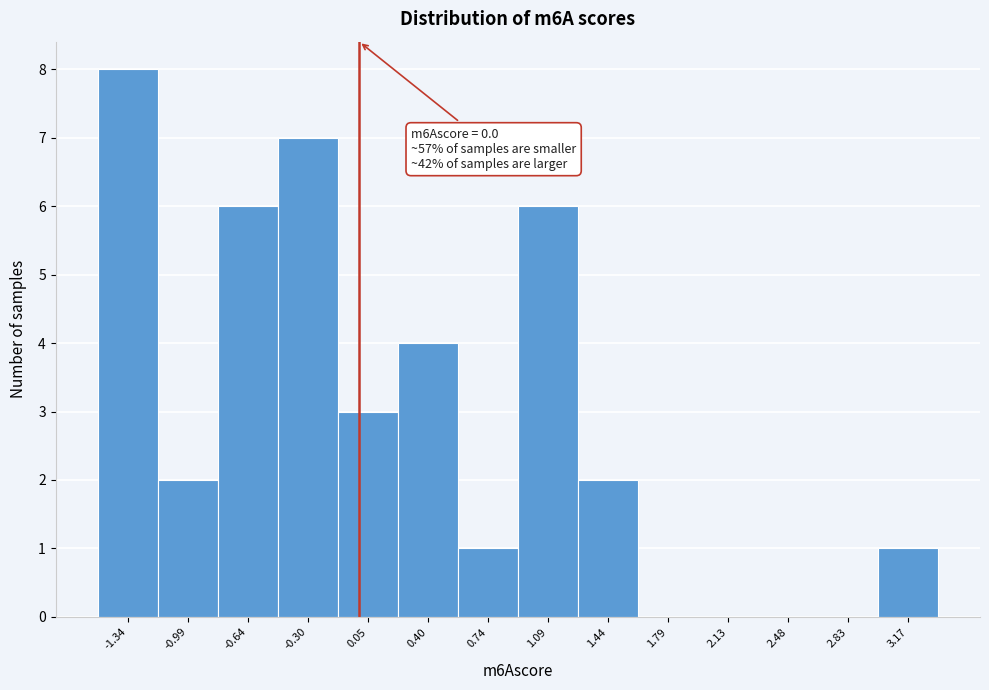

Over which range of the x-axis is the bar tallest?

-1.50 to -1.15